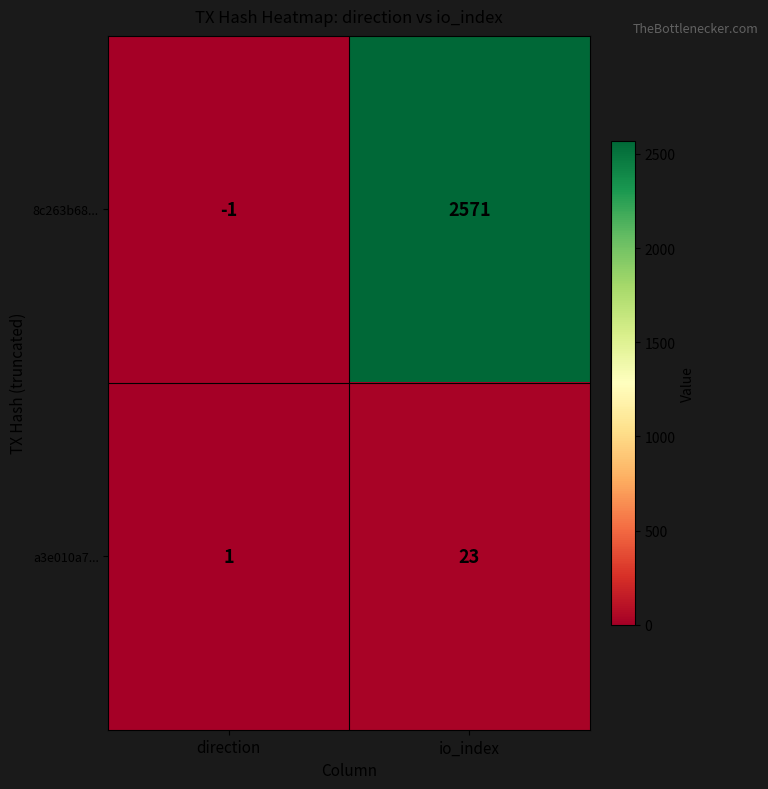

Reading left to right, what are all the values shown in this chart?

8c263b68...: direction=-1	io_index=2571
a3e010a7...: direction=1	io_index=23